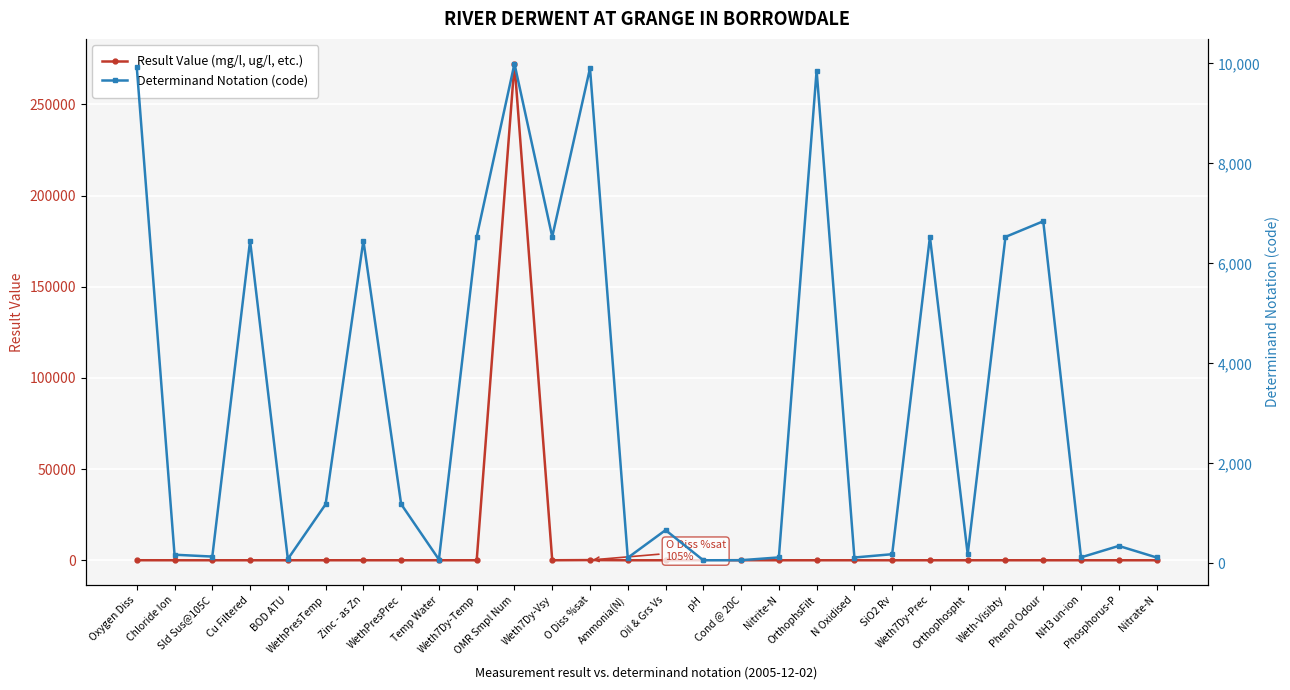

What is the total value across all series at Weth7Dy-Vsy?

6535.0